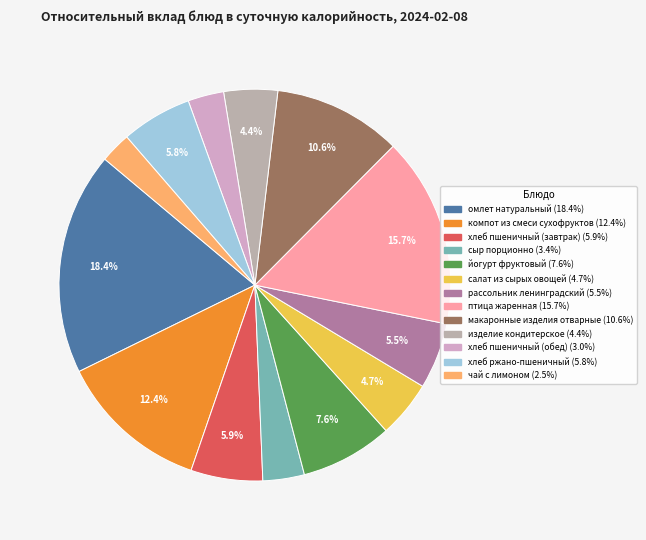

Does компот из смеси сухофруктов represent more than half of the total?

No